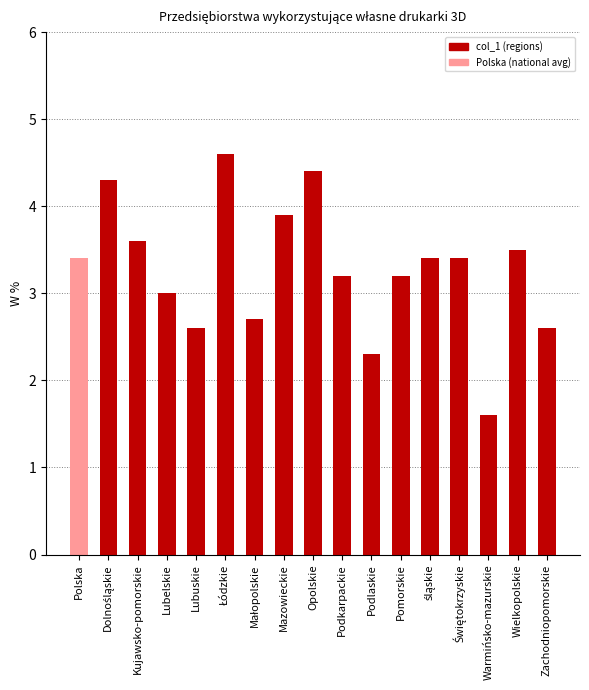

What is the difference between the maximum and minimum values?

3.0